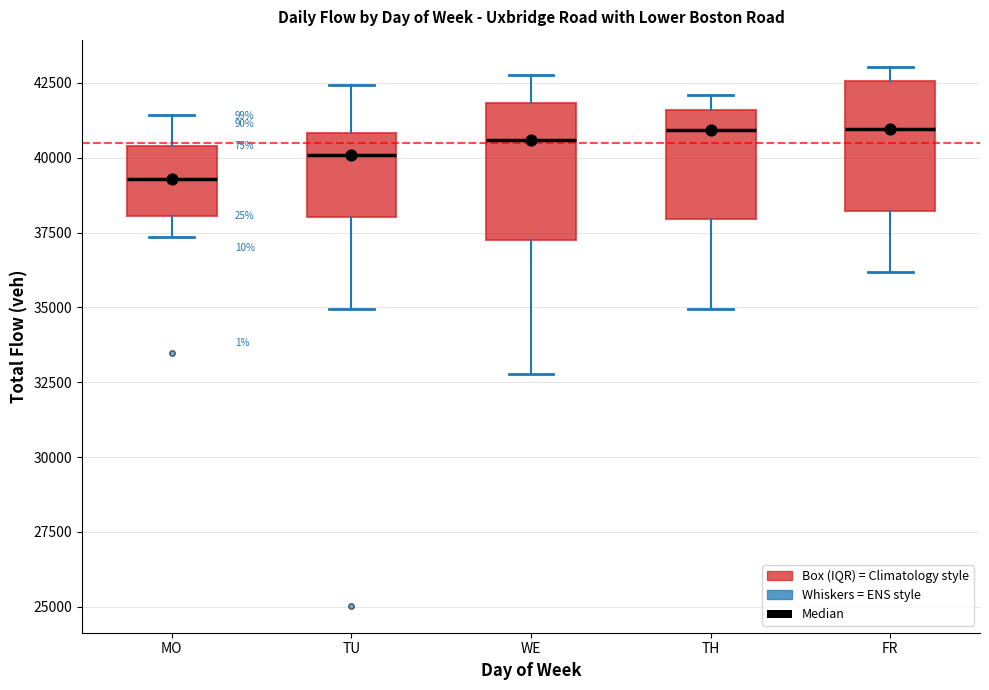

Where does the median line of the box for TU sit on the y-axis? The values are not printed on the chart, so give them approximately, as read against the axis.

40000